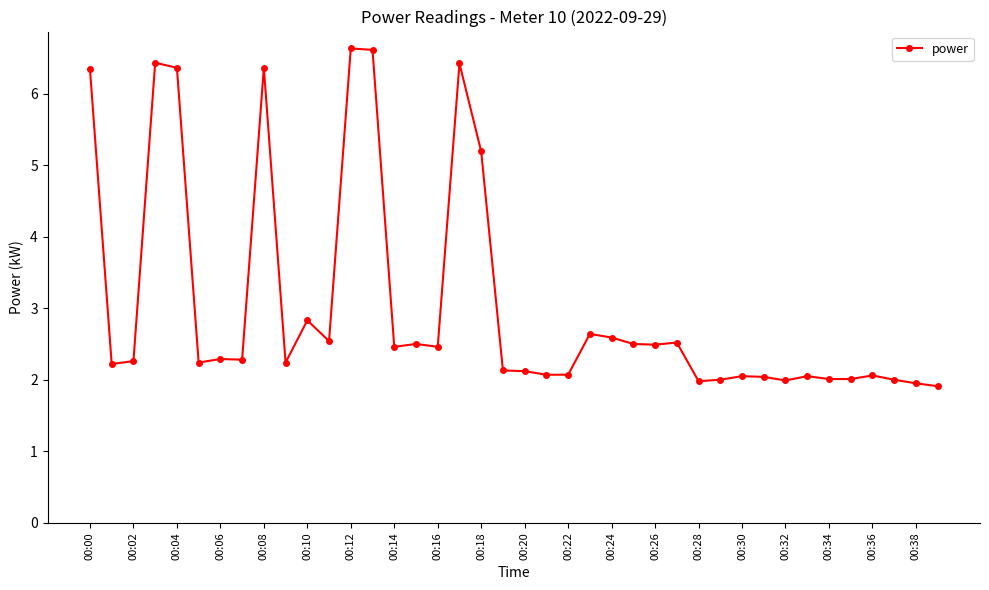

What is the minimum value shown in the chart?

1.9